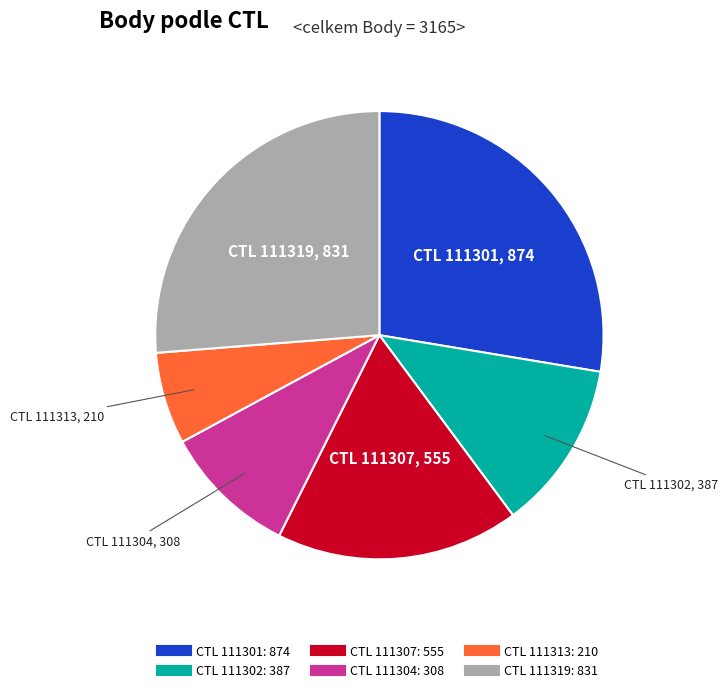

Is there any slice that represents more than half of the pie?

No